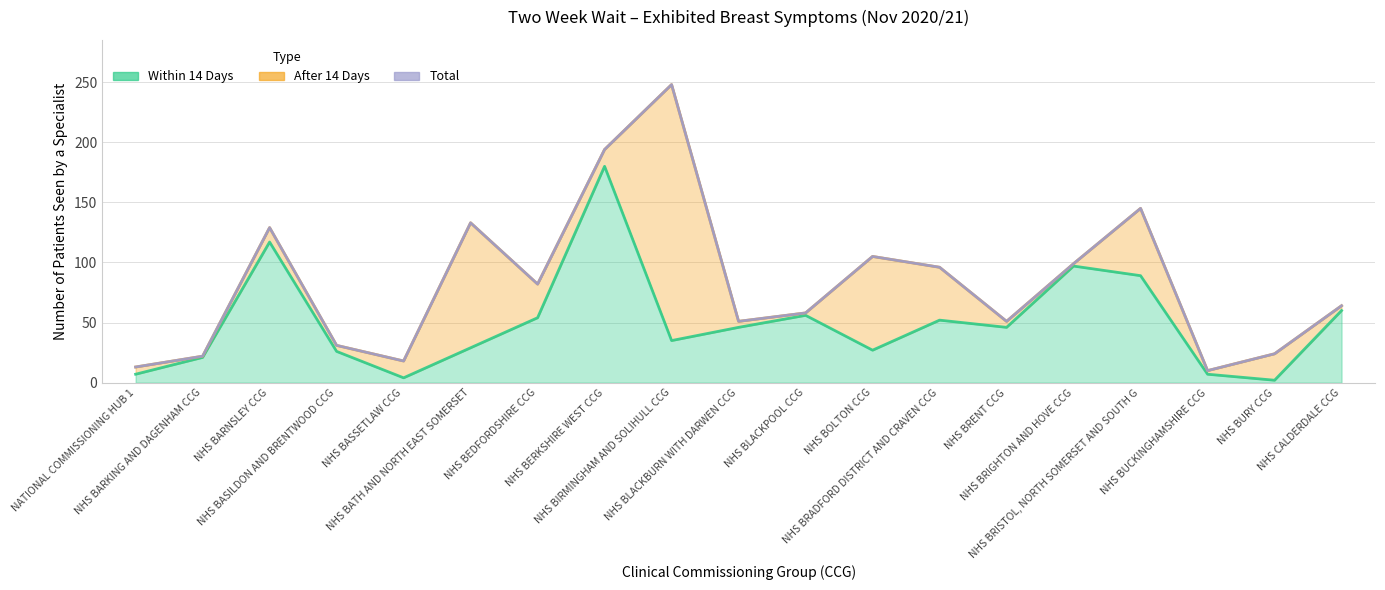

True or false: total and within_14 intersect in this chart.

False